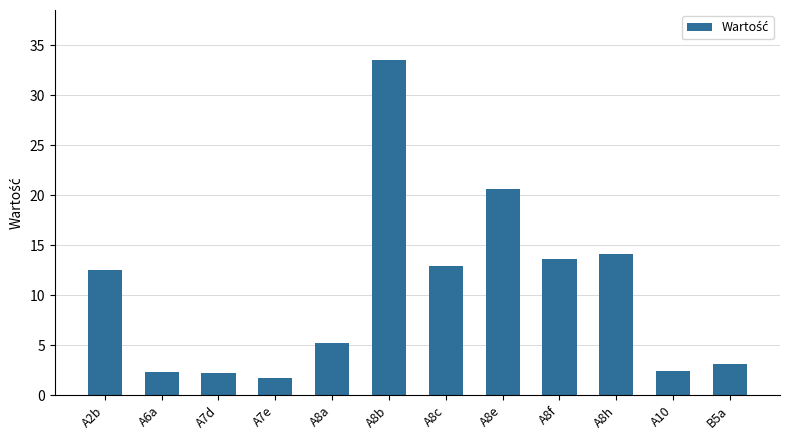

Between A2b and A8h, which is larger?

A8h